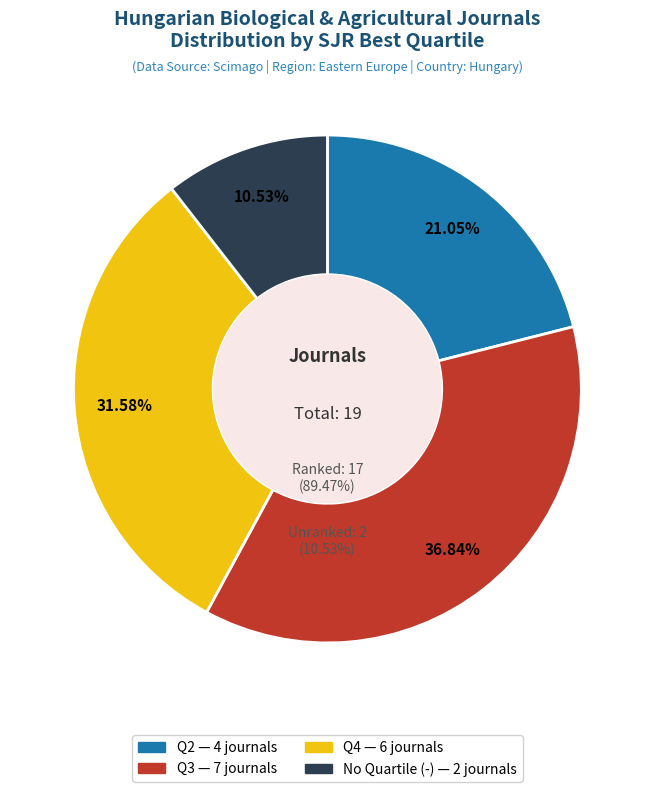

Count the number of slices in the pie.

4